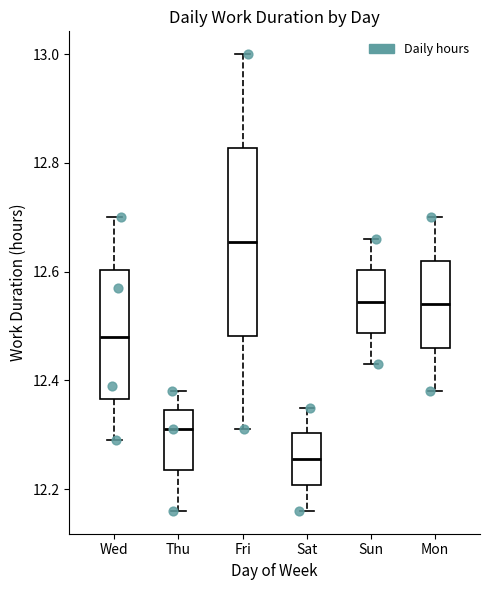

Reading left to right, read every box against the y-axis: the position of its median line, the range the box covers, and the ends of its whiskers. The values are not printed on the chart, so give them approximately, as read against the axis.

Wed: median 12.48, box 12.36 to 12.60, whiskers 12.30 to 12.70
Thu: median 12.32, box 12.24 to 12.34, whiskers 12.16 to 12.38
Fri: median 12.66, box 12.48 to 12.82, whiskers 12.32 to 13.00
Sat: median 12.26, box 12.20 to 12.30, whiskers 12.16 to 12.36
Sun: median 12.54, box 12.48 to 12.60, whiskers 12.44 to 12.66
Mon: median 12.54, box 12.46 to 12.62, whiskers 12.38 to 12.70